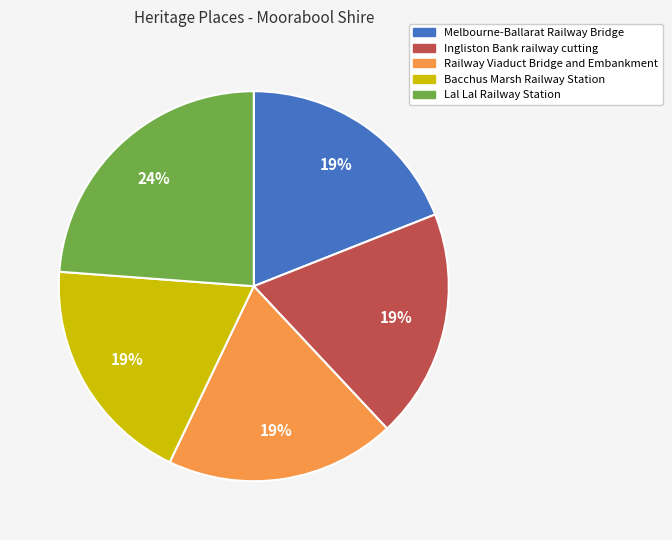

What is the ratio of the value at Bacchus Marsh Railway Station to the value at Lal Lal Railway Station?

0.8